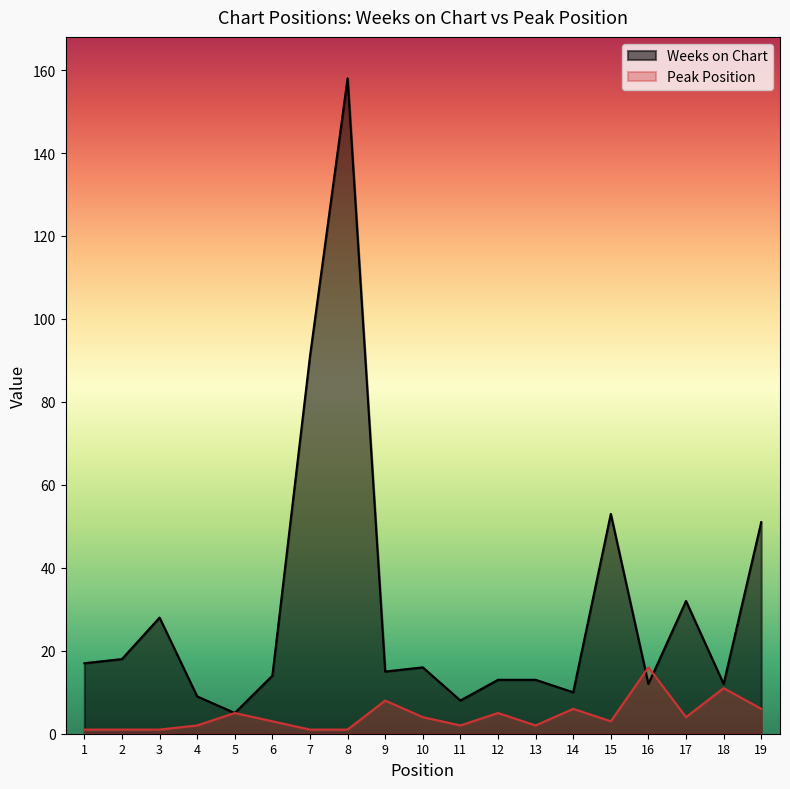

What are all the series names shown in the legend?

Weeks on Chart, Peak Position